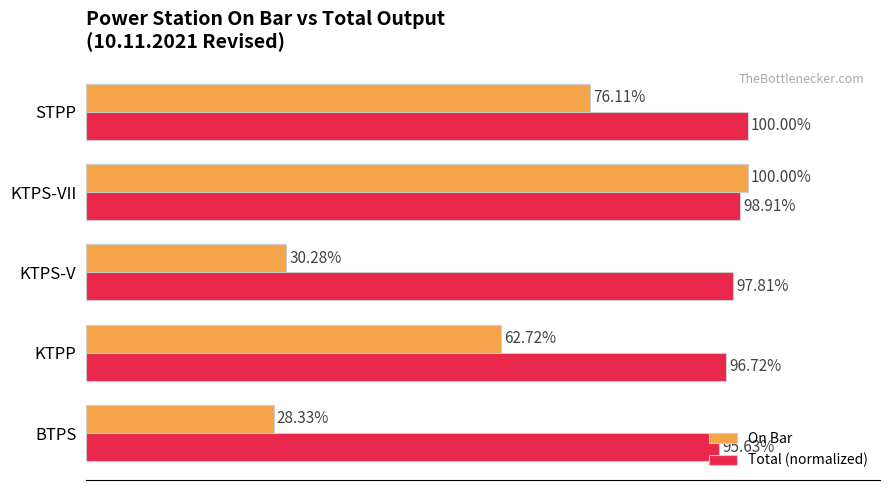

Which series changed the most between KTPP and KTPS-VII?

On Bar